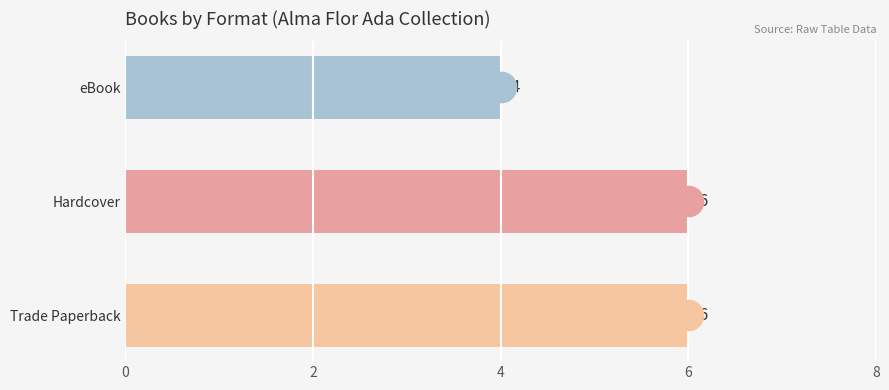

What is the label of the 2nd bar from the right?

Trade Paperback (Yours)